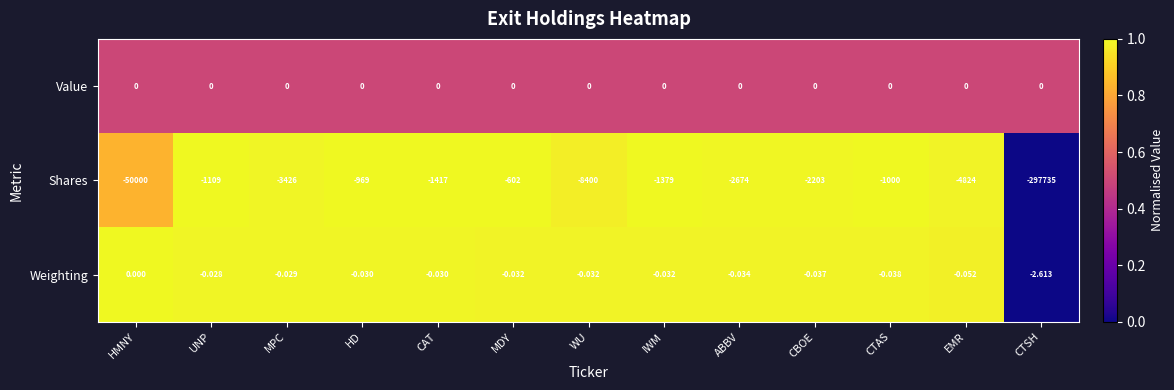

How many values in Weighting are below zero?

12